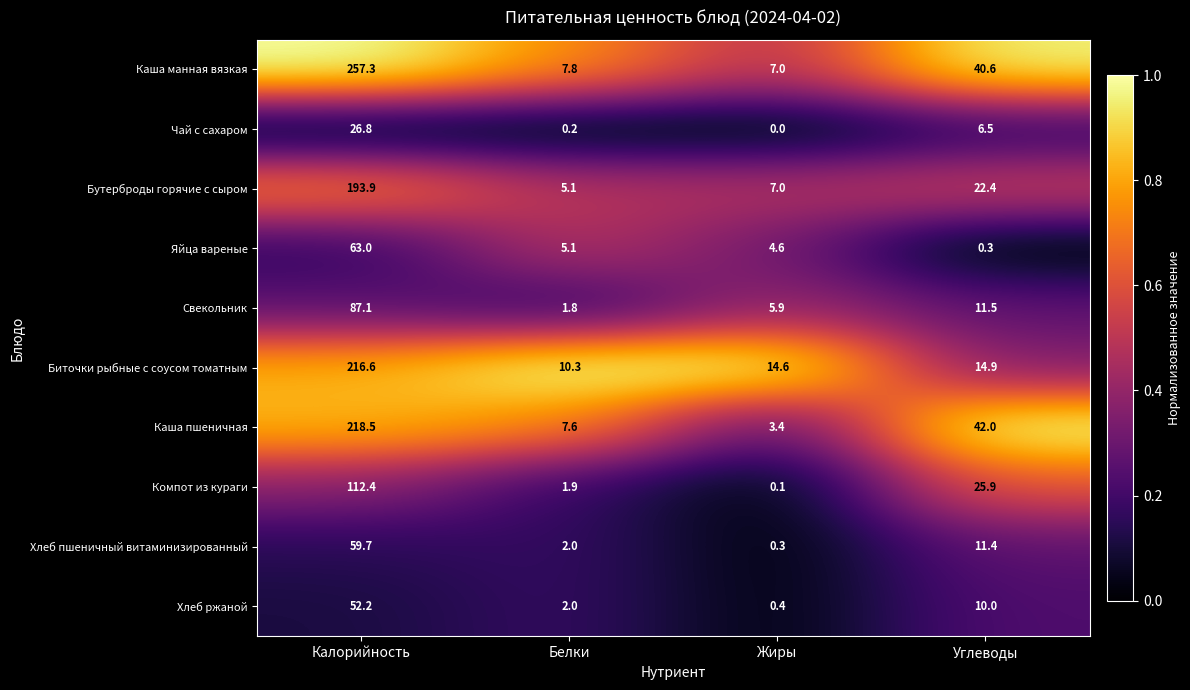

At how many categories does at least one series exceed 0?

4